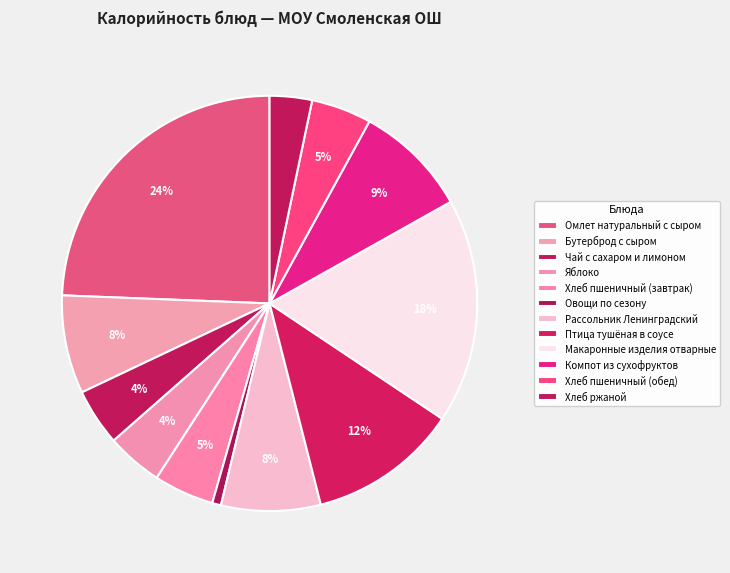

How many slices are in this pie chart?

12